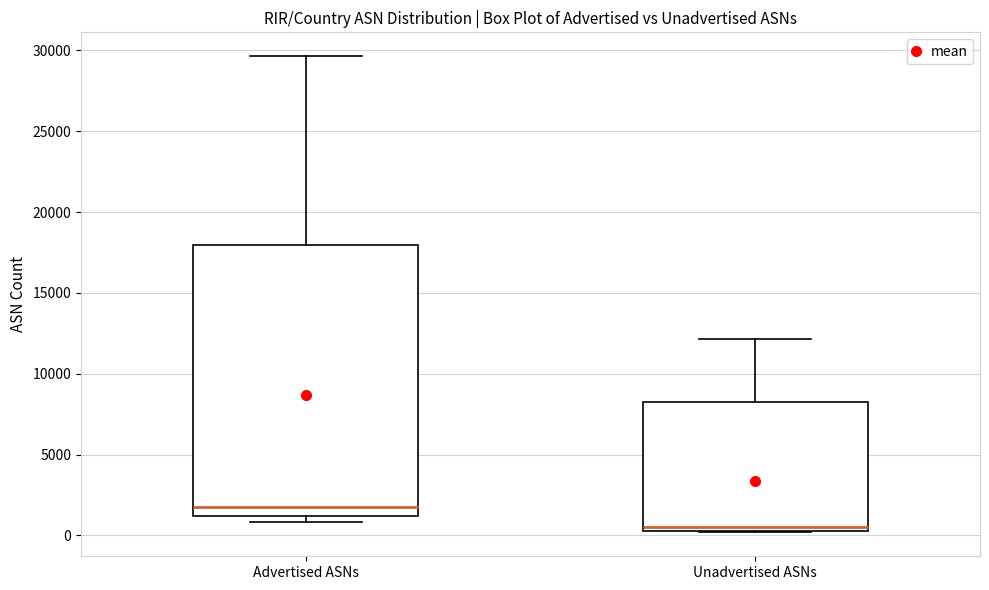

Comparing the boxes themselves (not the whiskers), which one is the tallest?

Advertised ASNs